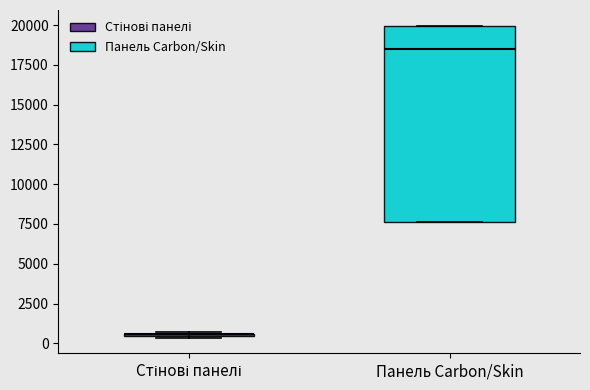

Reading left to right, read every box against the y-axis: the position of its median line, the range the box covers, and the ends of its whiskers. The values are not printed on the chart, so give them approximately, as read against the axis.

Стінові панелі: box collapsed to a line at 500, whiskers 500 to 500
Панель Carbon/Skin: median 18500, box 7500 to 20000, whiskers 7500 to 20000